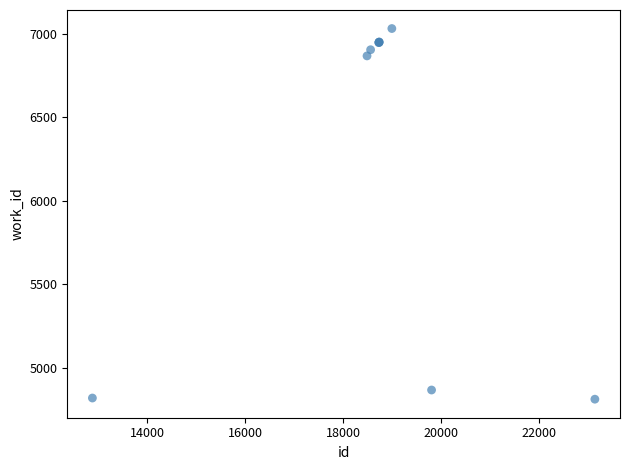

What Y value in the scatter plot is closest to 5922?

6869